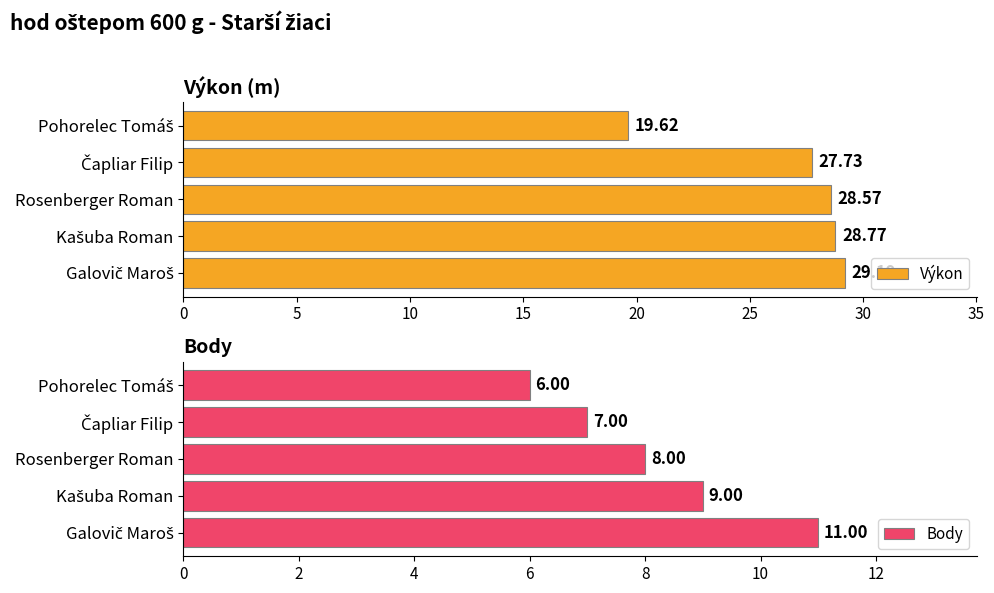

What is the average value of the Výkon series?

26.8